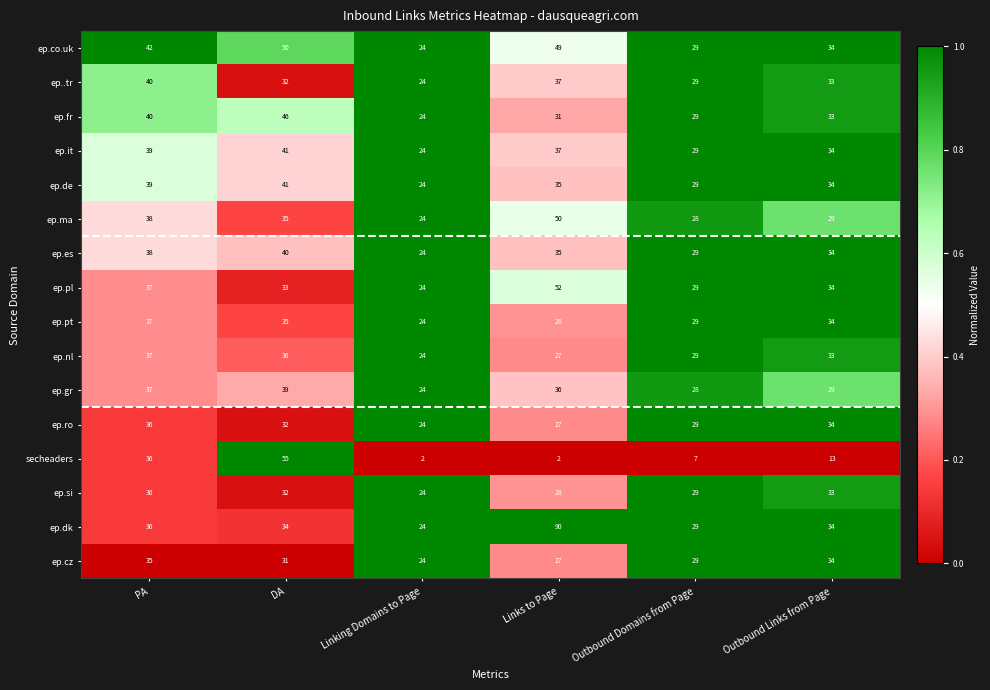

True or false: ep..tr has a value of 12 at Outbound Links from Page.

False